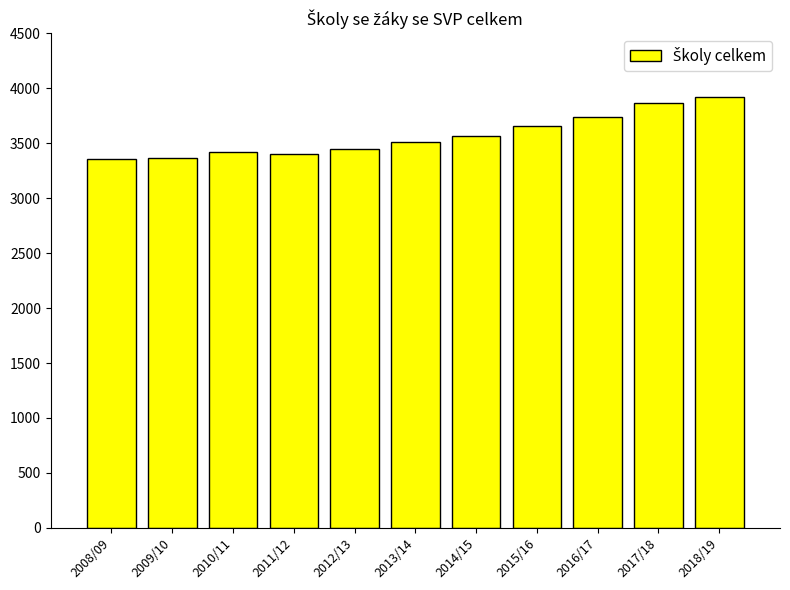

Is it true that the value at 2014/15 is 4913?

False